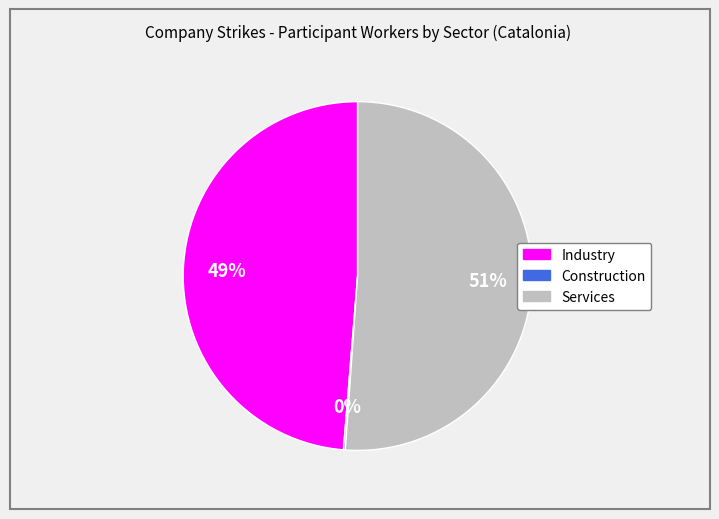

To the nearest percent, what is the average slice percentage?

33%